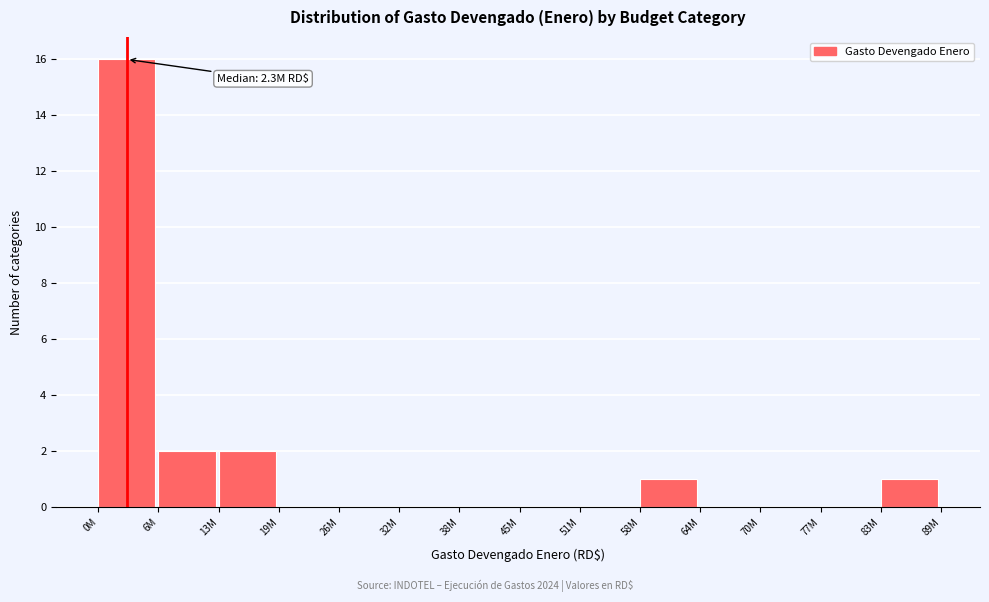

Reading left to right, what are all the values shown in this chart?

0M=16	6M=2	13M=2	19M=0	26M=0	32M=0	38M=0	45M=0	51M=0	58M=1	64M=0	70M=0	77M=0	83M=1